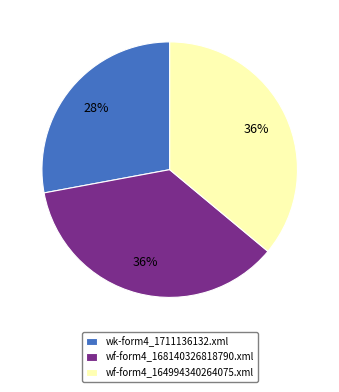

To the nearest percent, what is the difference between the largest and smallest slice percentages?

8%